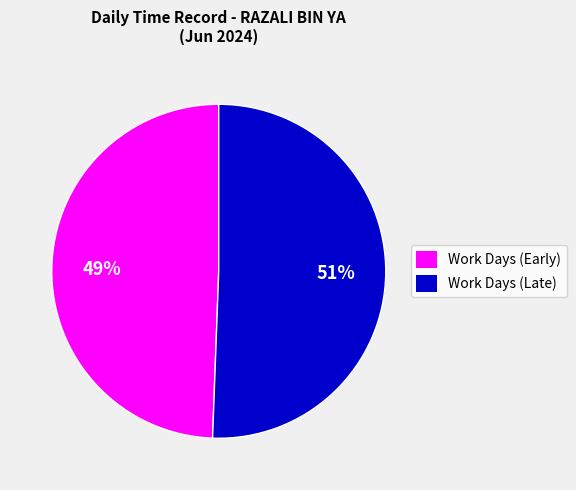

Does any single category account for the majority?

Yes